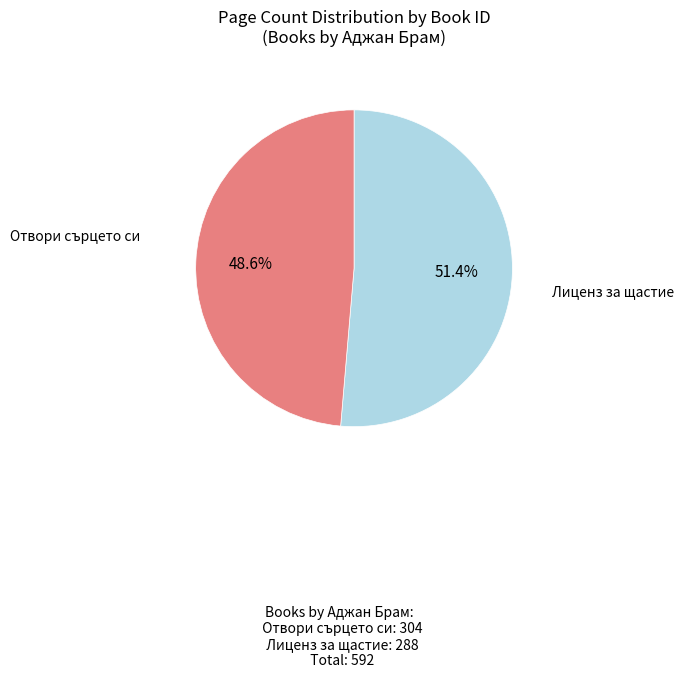

How many slices are in this pie chart?

2